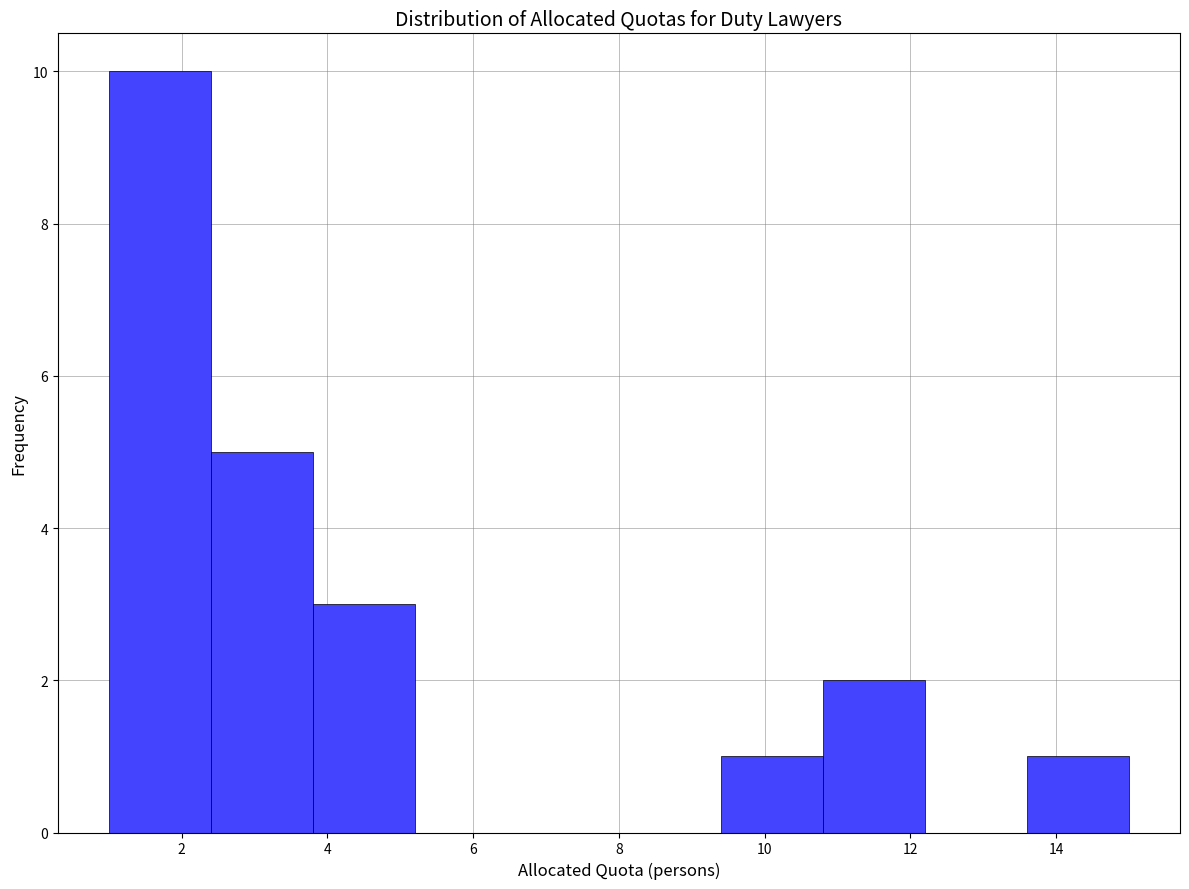

Over which range of the x-axis is the bar tallest?

1.0 to 2.4